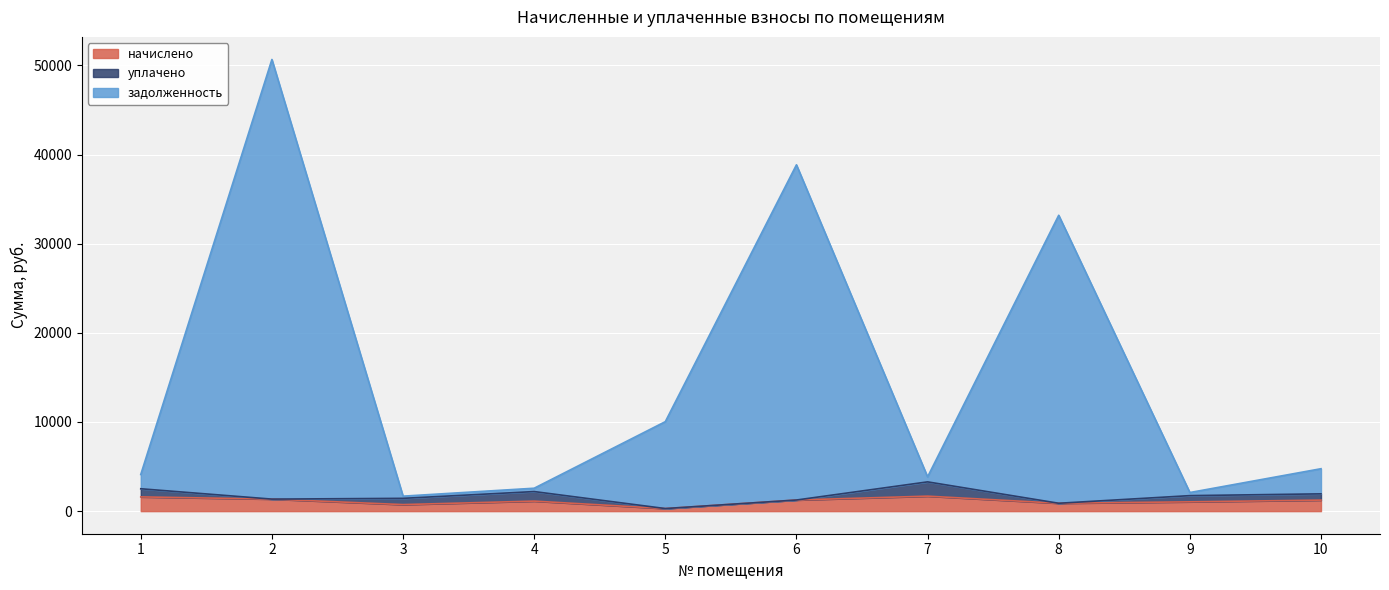

What is the highest value of the начислено series?

1682.1